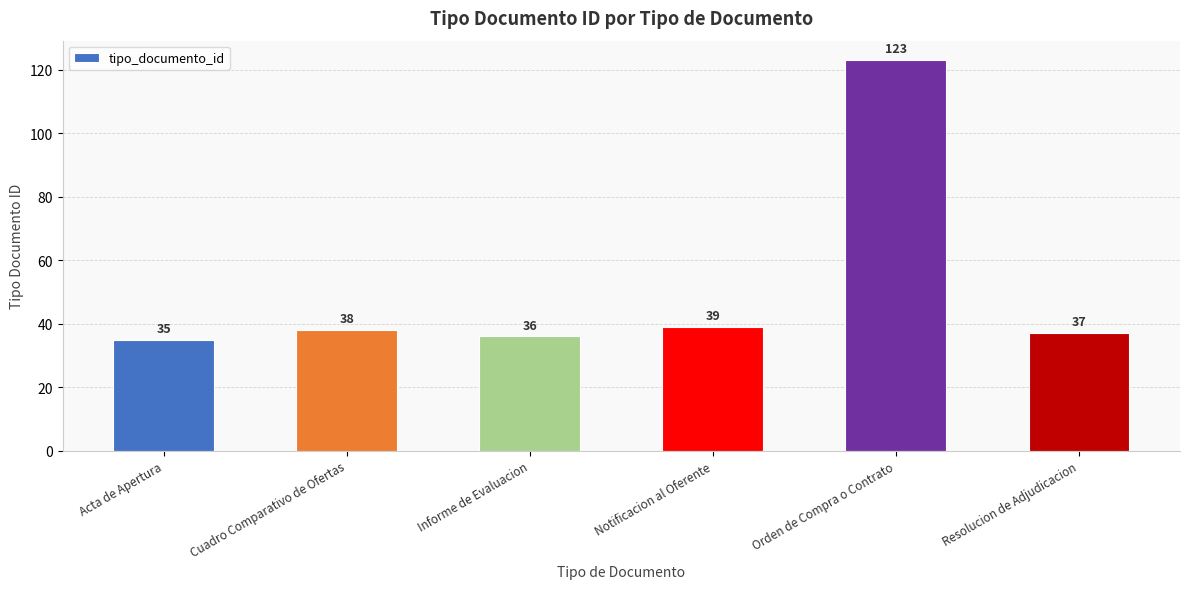

Rank the categories by value from lowest to highest.

Acta de Apertura, Informe de Evaluacion, Resolucion de Adjudicacion, Cuadro Comparativo de Ofertas, Notificacion al Oferente, Orden de Compra o Contrato